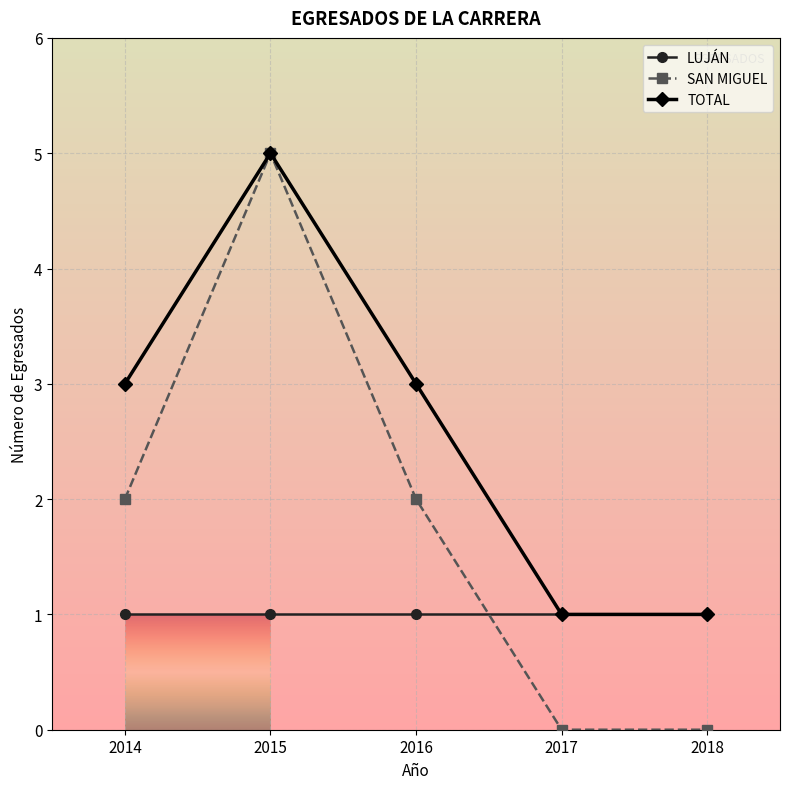

Read the TOTAL value at 2015.

5